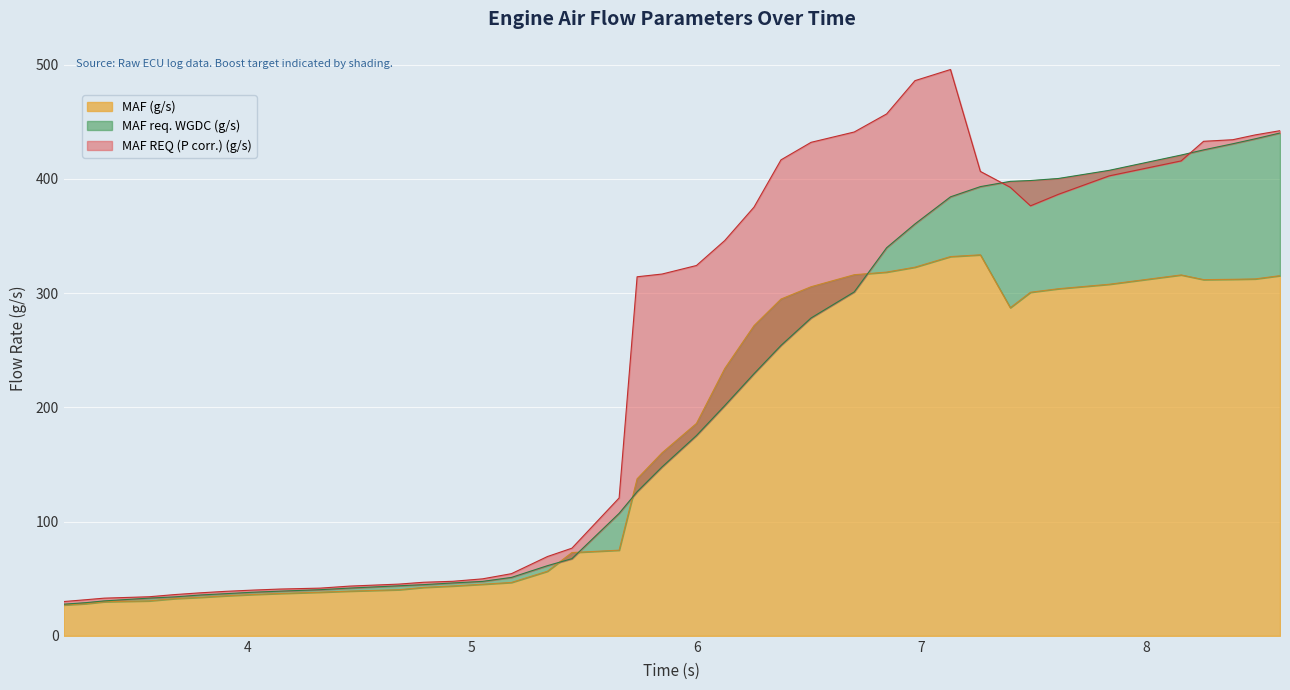

At which label does MAF REQ (P corr.) (g/s) first exceed 316?

5.846